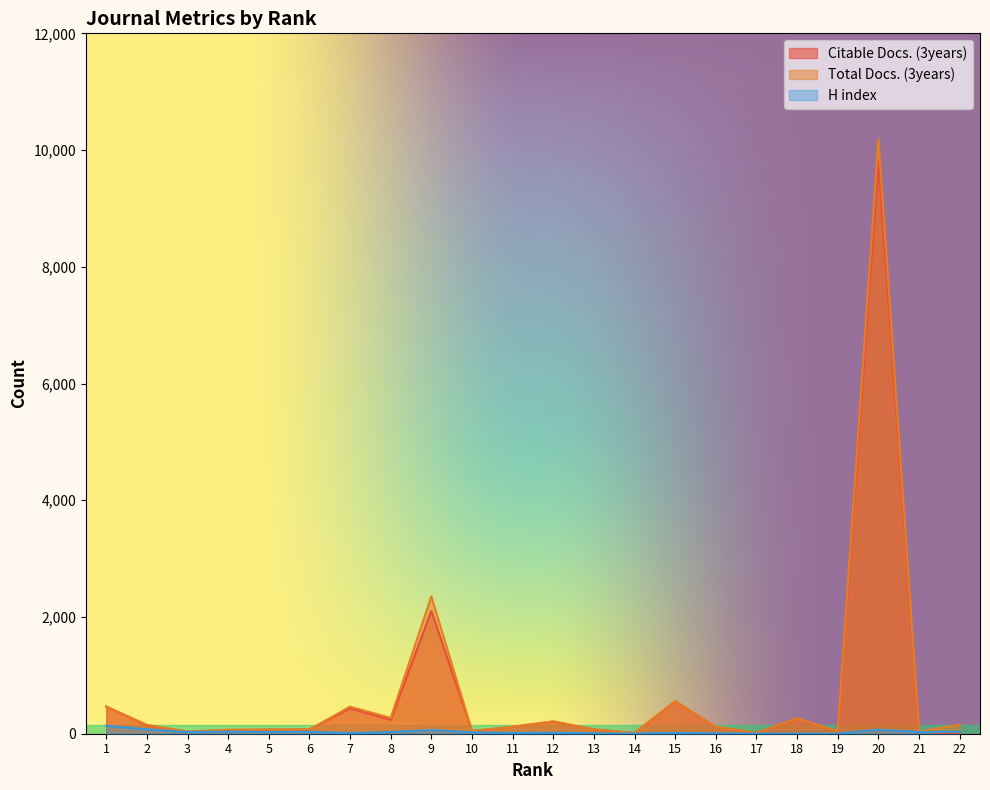

Rank the categories by H index value from lowest to highest.

18, 19, 14, 17, 16, 13, 7, 11, 15, 12, 10, 3, 5, 8, 21, 6, 22, 4, 9, 20, 2, 1